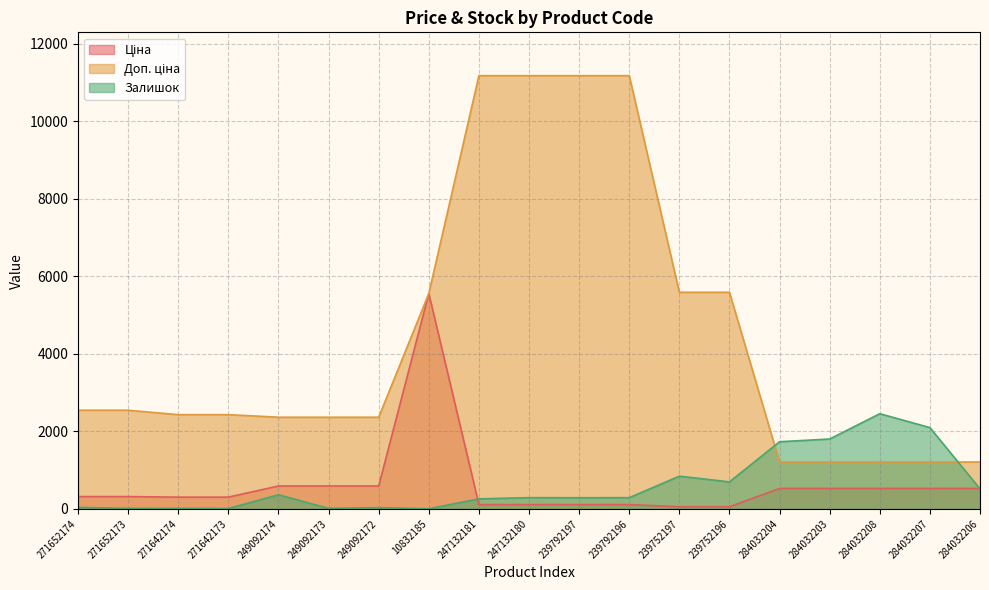

What is the difference between the maximum and minimum values in the Ціна series?

5504.4